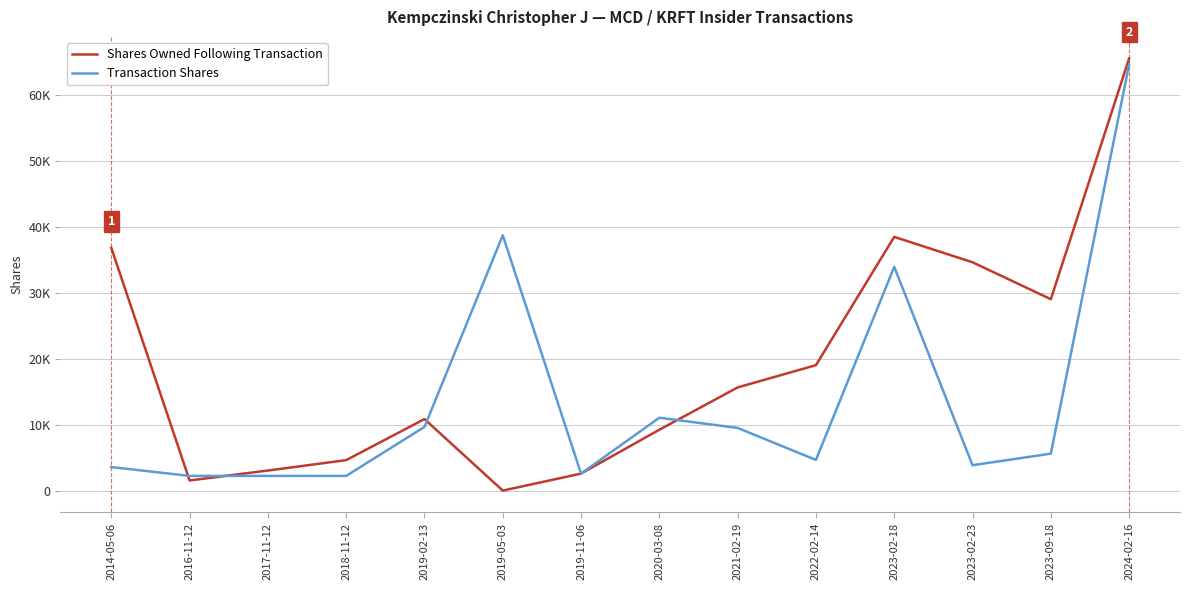

At which category does the chart reach its minimum across all series?

2019-05-03